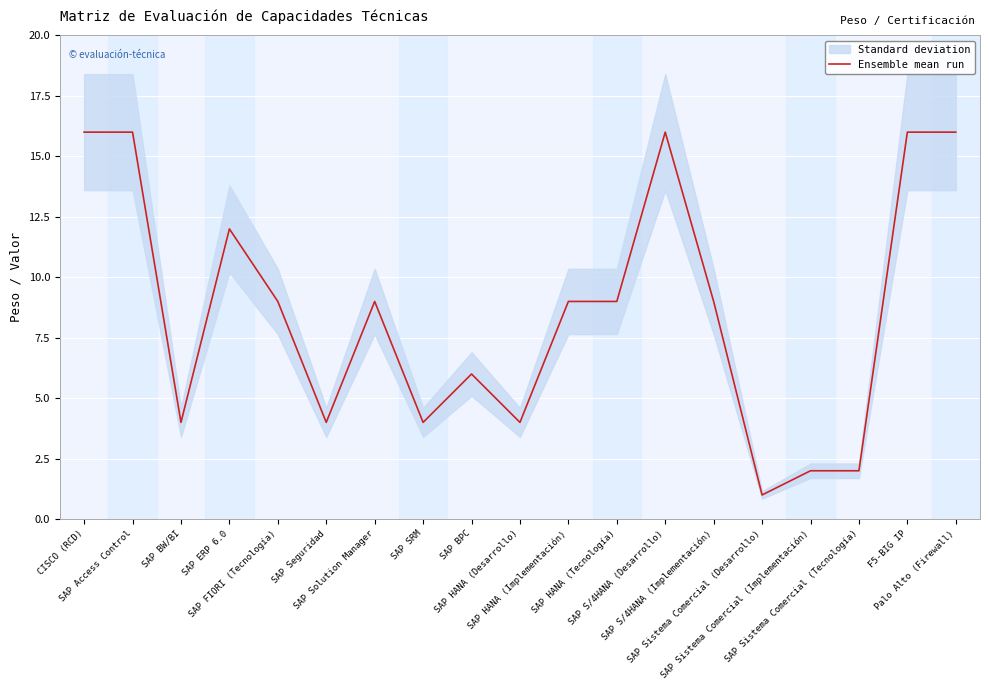

How many categories are shown in the chart?

19